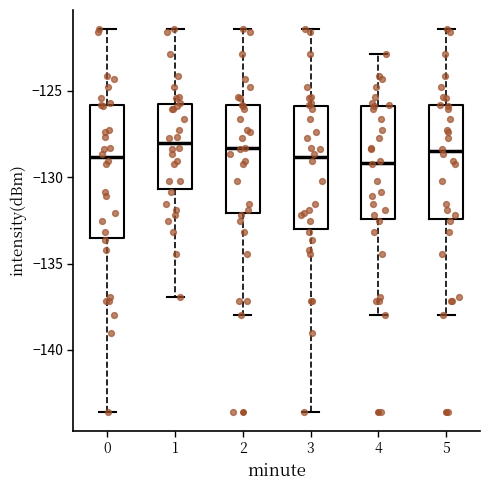

Reading left to right, read every box against the y-axis: the position of its median line, the range the box covers, and the ends of its whiskers. The values are not printed on the chart, so give them approximately, as read against the axis.

0: median -129.0, box -133.5 to -126.0, whiskers -143.5 to -121.5
1: median -128.0, box -130.5 to -126.0, whiskers -137.0 to -121.5
2: median -128.5, box -132.0 to -126.0, whiskers -138.0 to -121.5
3: median -129.0, box -133.0 to -126.0, whiskers -143.5 to -121.5
4: median -129.0, box -132.5 to -126.0, whiskers -138.0 to -123.0
5: median -128.5, box -132.5 to -126.0, whiskers -138.0 to -121.5